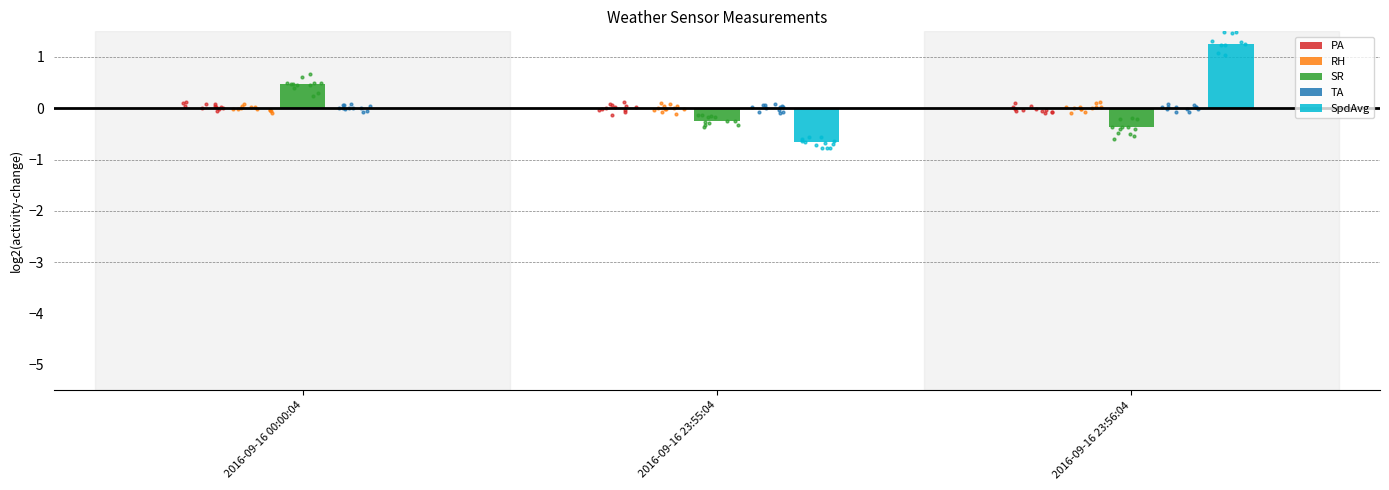

What is the total value across all series at 2016-09-16 23:56:04?

0.9